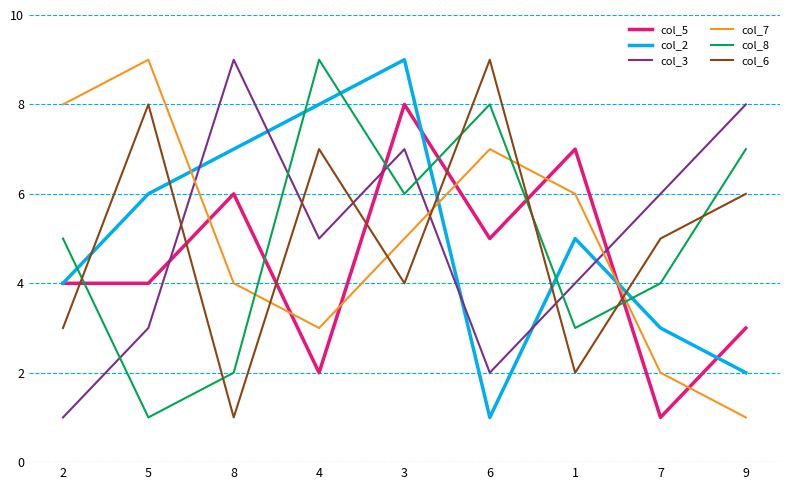

Where do col_7 and col_2 first cross each other?

5 and 8